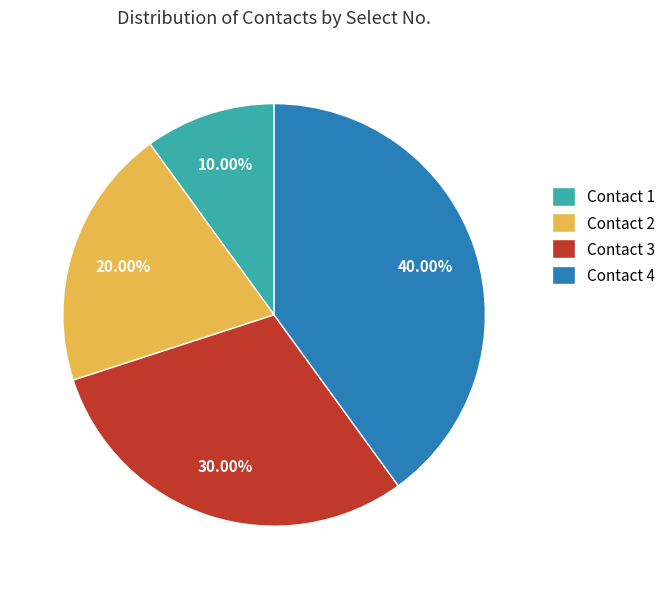

To the nearest percent, what is the combined percentage of Contact 3 and Contact 4?

70%